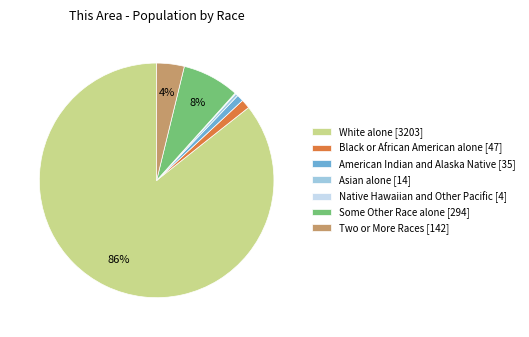

Does White alone [3203] represent more than half of the total?

Yes